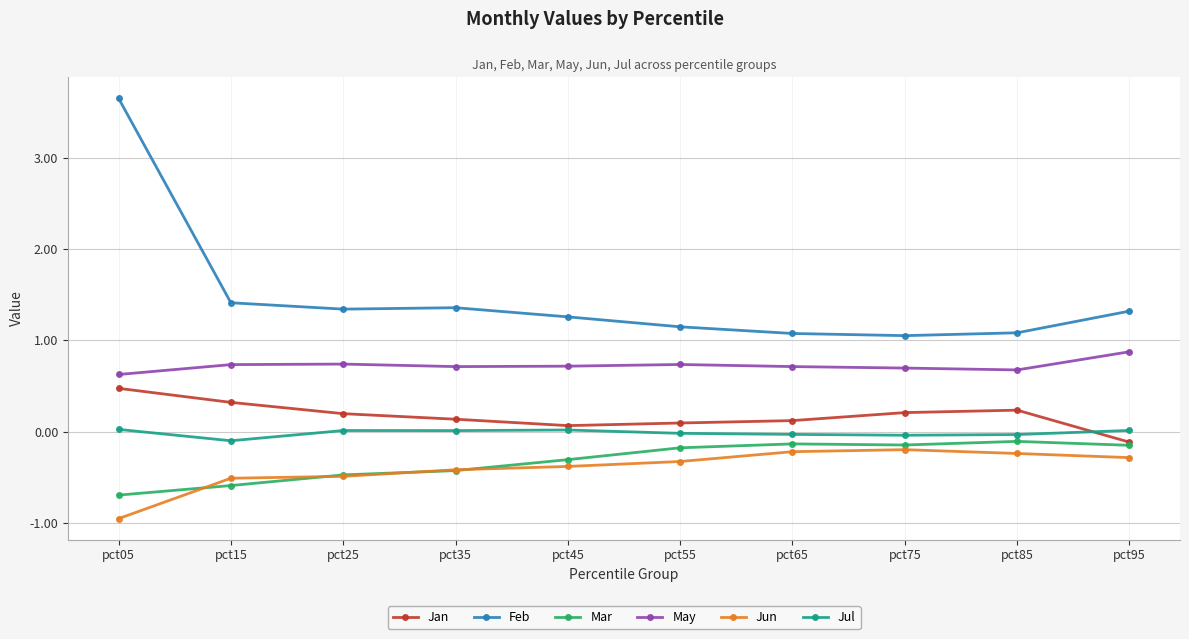

True or false: Feb and Jul intersect in this chart.

False